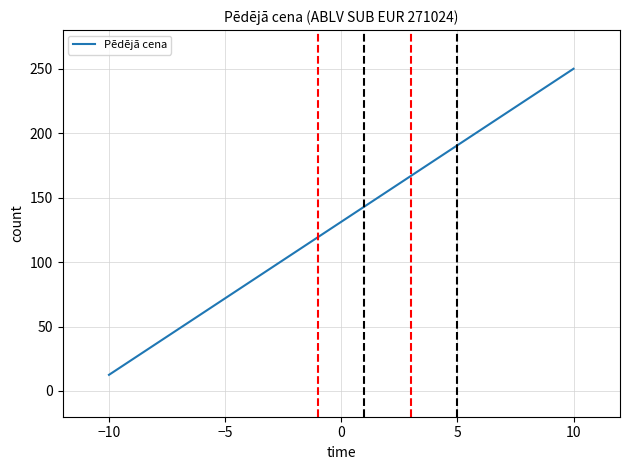

What is the maximum value shown in the chart?

250.0